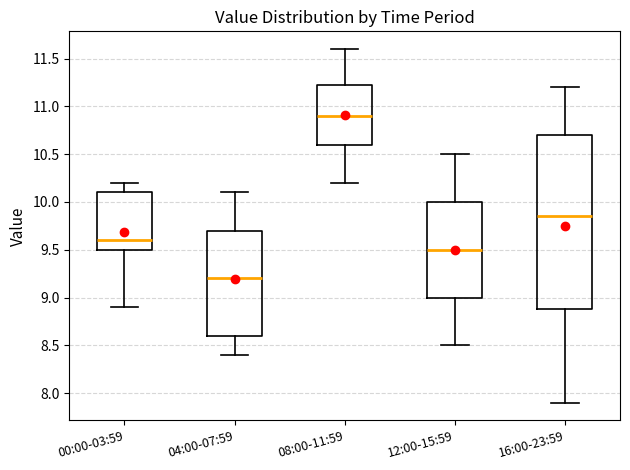

Which box has the lowest median line?

04:00-07:59